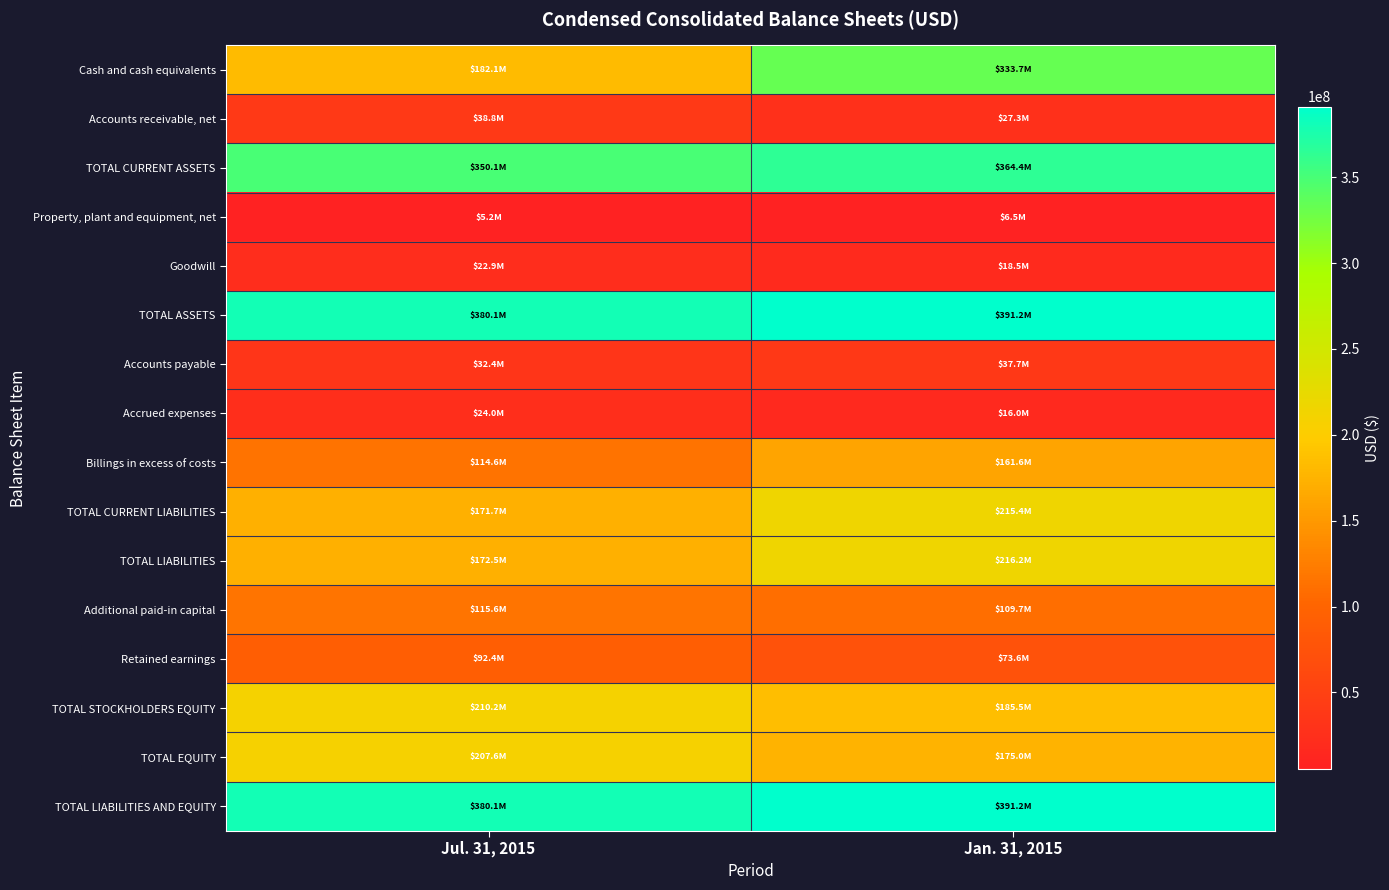

Which label corresponds to the smallest value in the chart?

Jul. 31, 2015